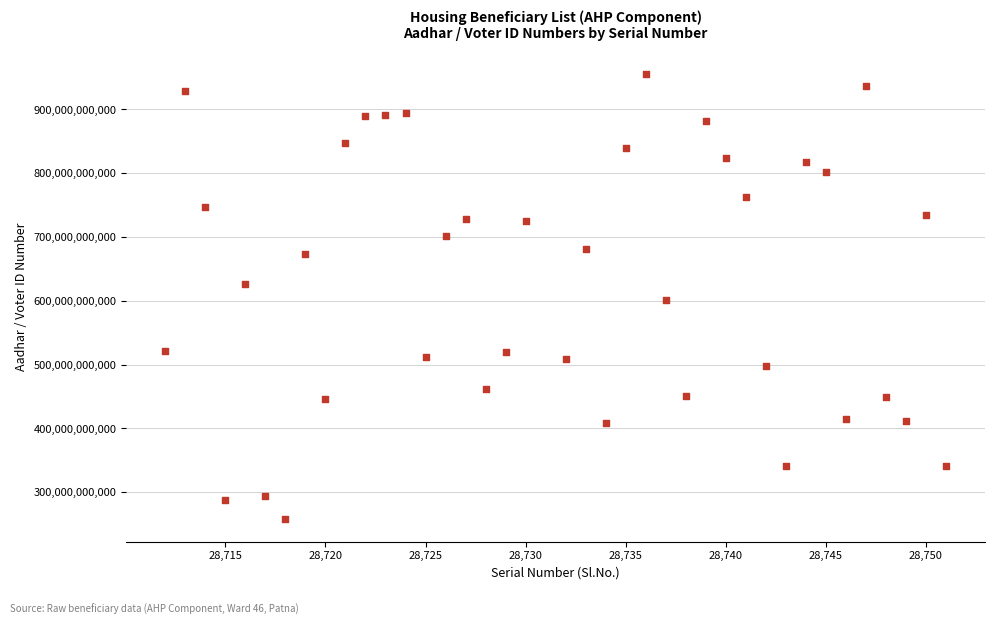

What is the range of X values (max minus min)?

39